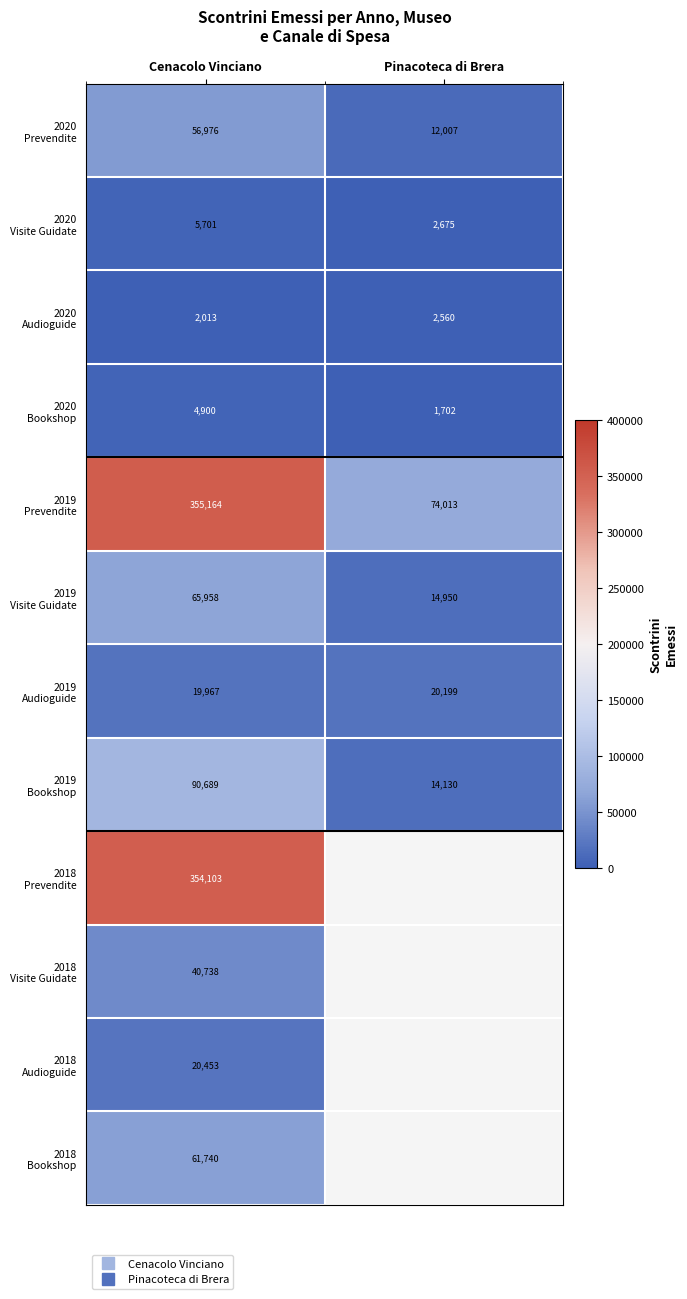

What is the total value across all series at Cenacolo Vinciano?

1078402.0